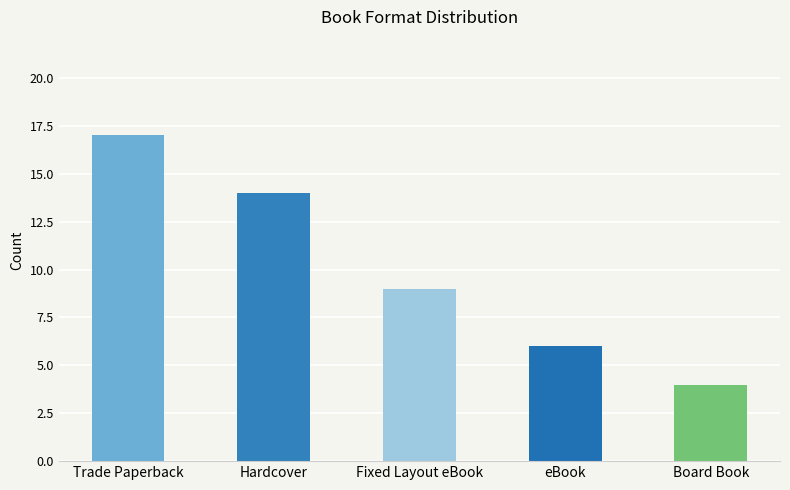

How many series are shown in this chart?

1